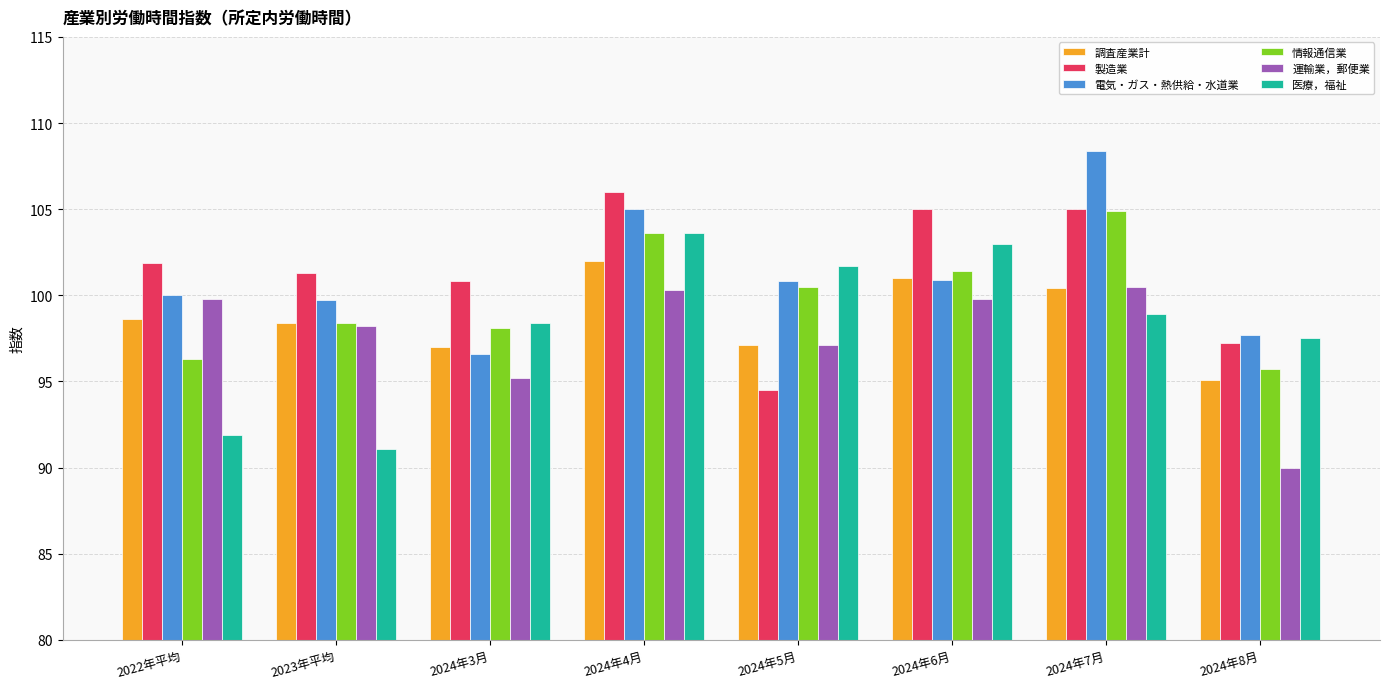

How many groups of bars are there?

8